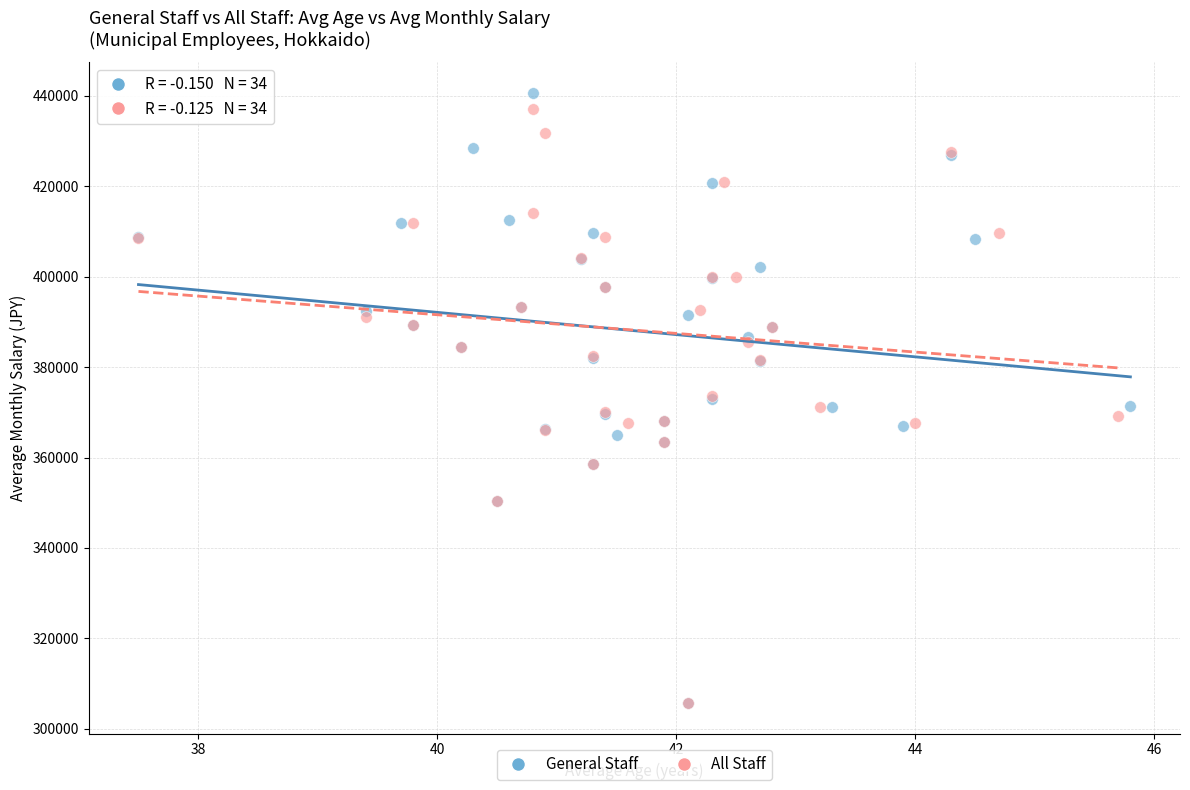

Which series has the largest Y range (max minus min)?

General Staff